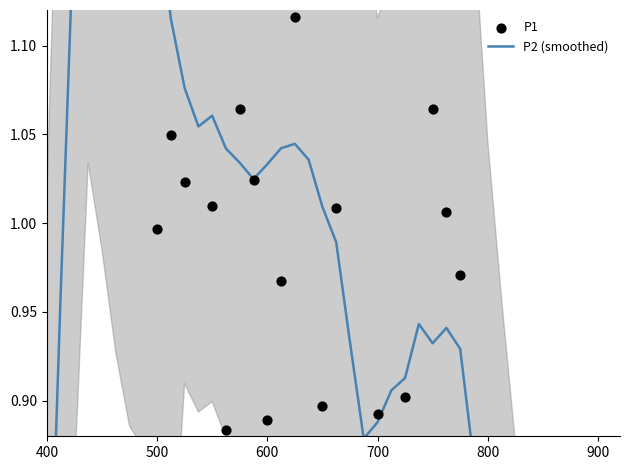

Which series reaches the maximum Y coordinate?

P1